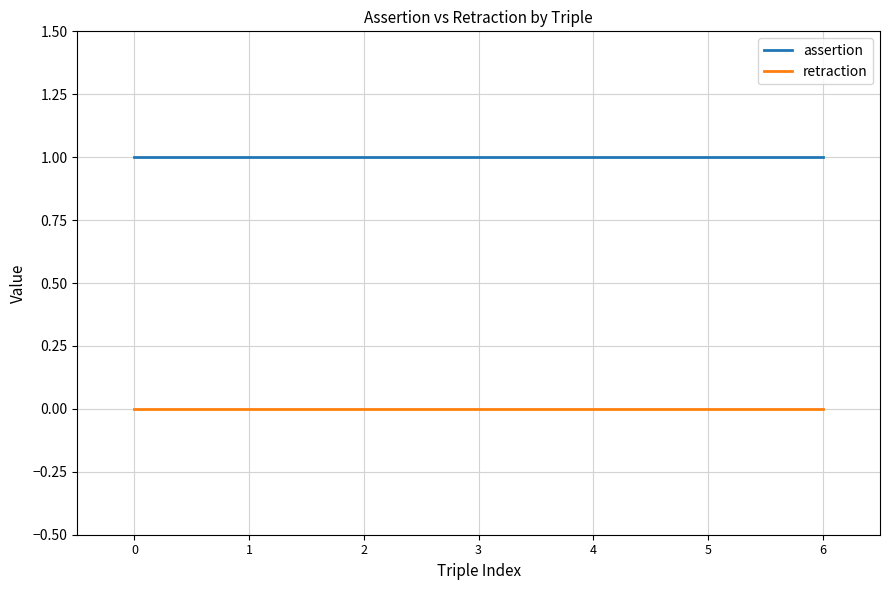

What is the lowest value of the assertion series?

1